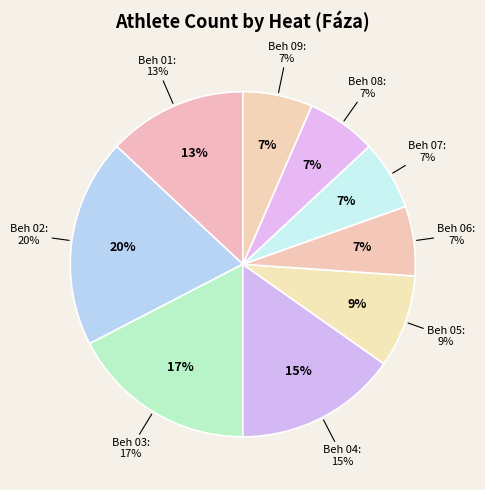

What portion of the pie excludes Beh 01?

87.0%